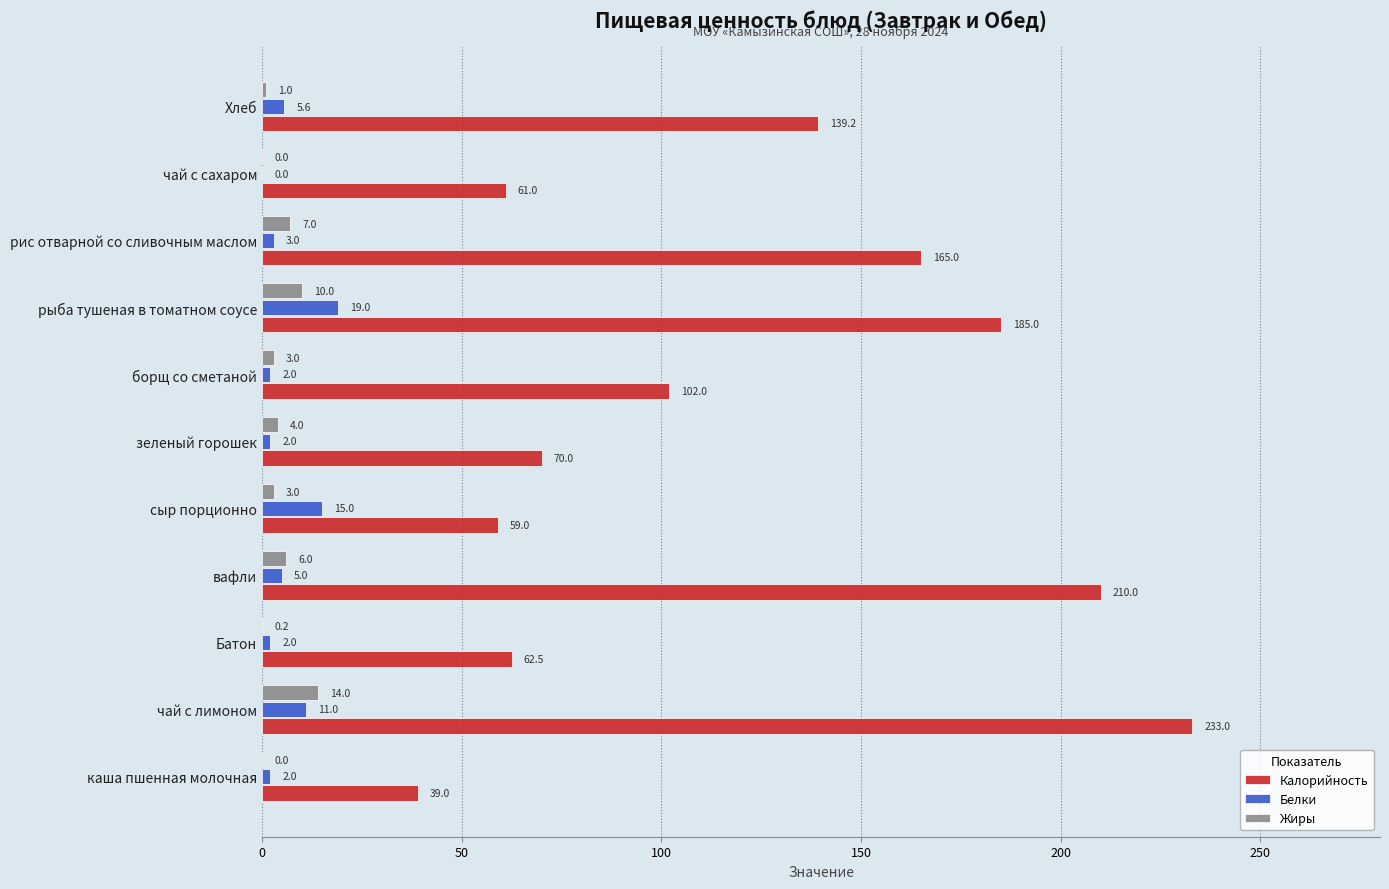

Count the number of data series in this chart.

3